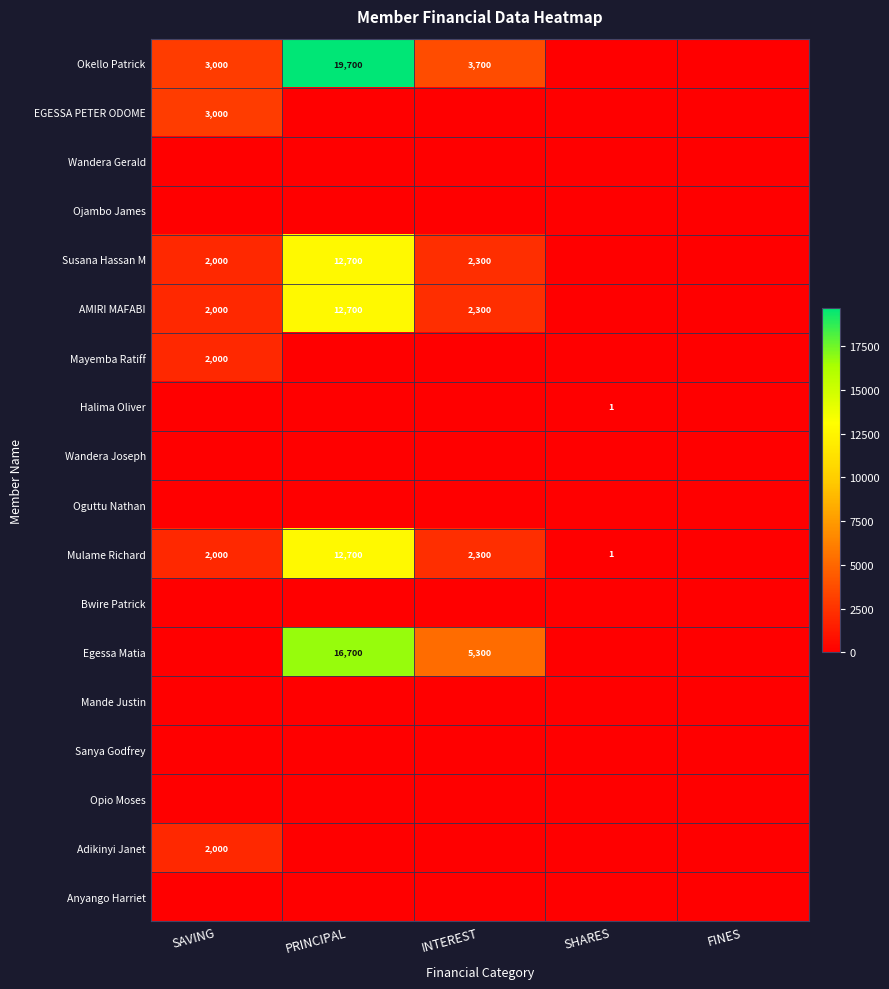

At how many categories does at least one series exceed 12845?

1